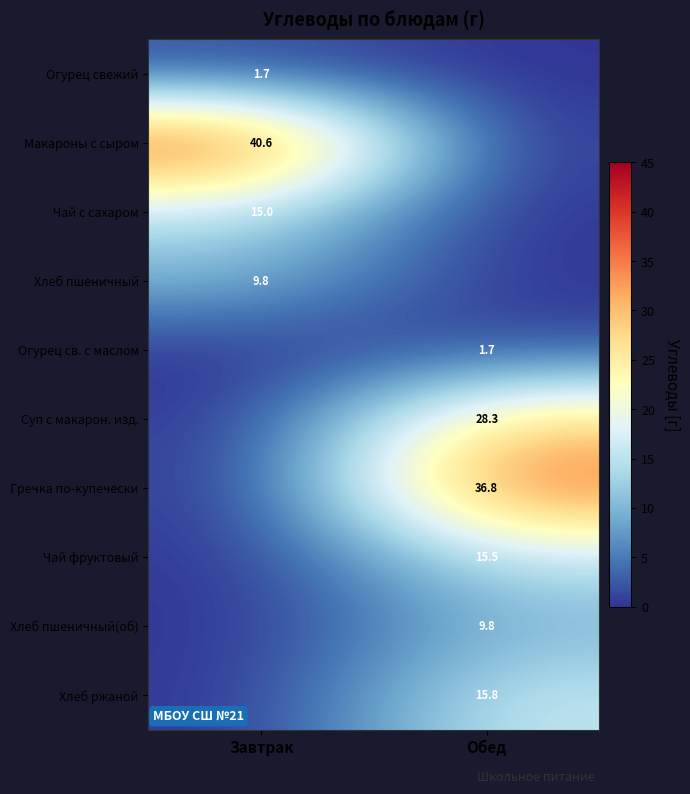

The Хлеб пшеничный series shows 6.1 at Завтрак. True or false?

False